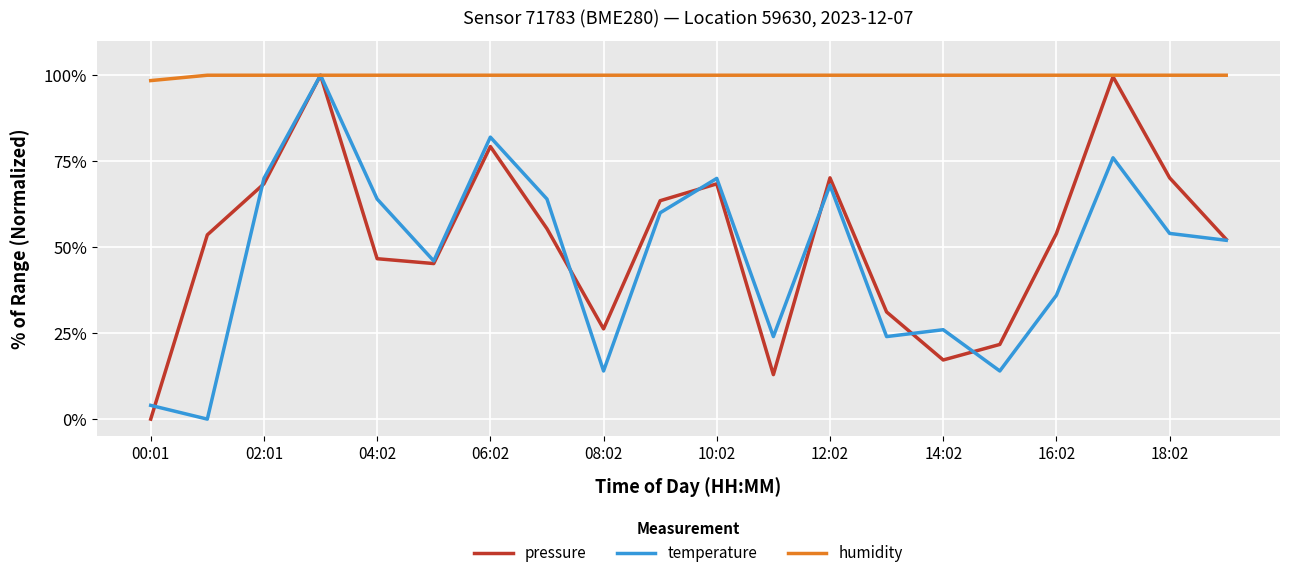

What is the greatest value displayed?

100.0